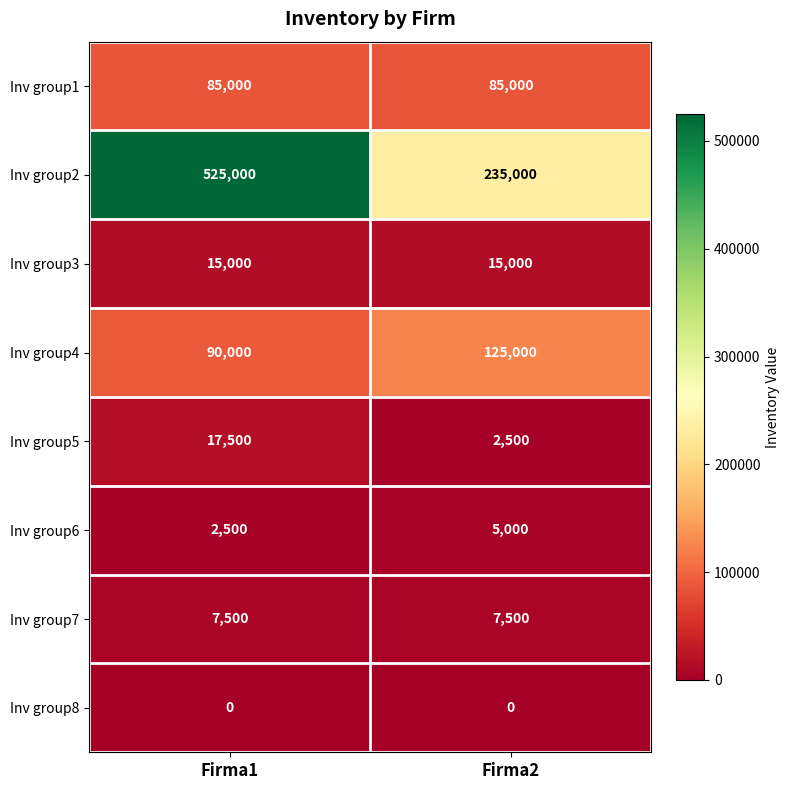

What is the difference between the Inv group4 values at Firma2 and Firma1?

35000